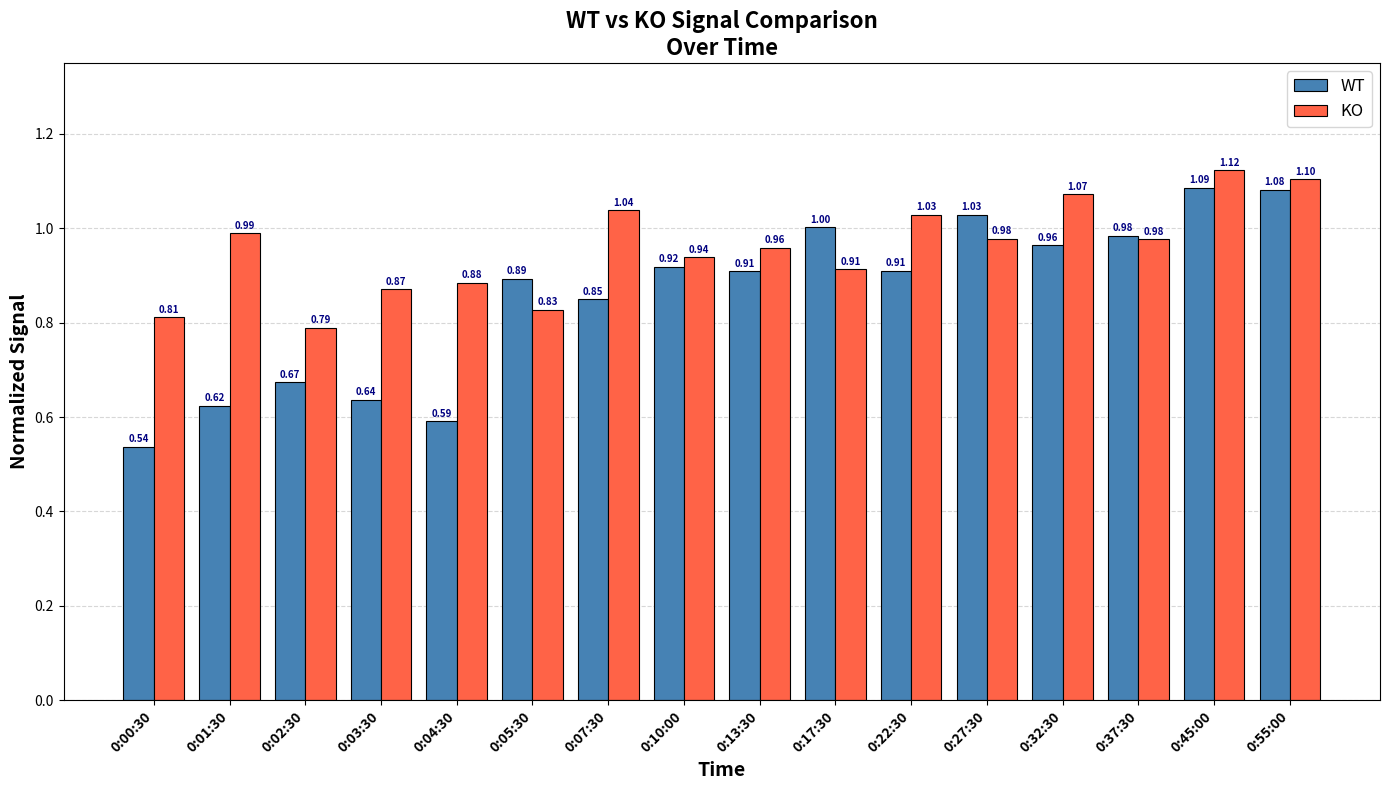

Which series changed the most between 0:00:30 and 0:04:30?

KO